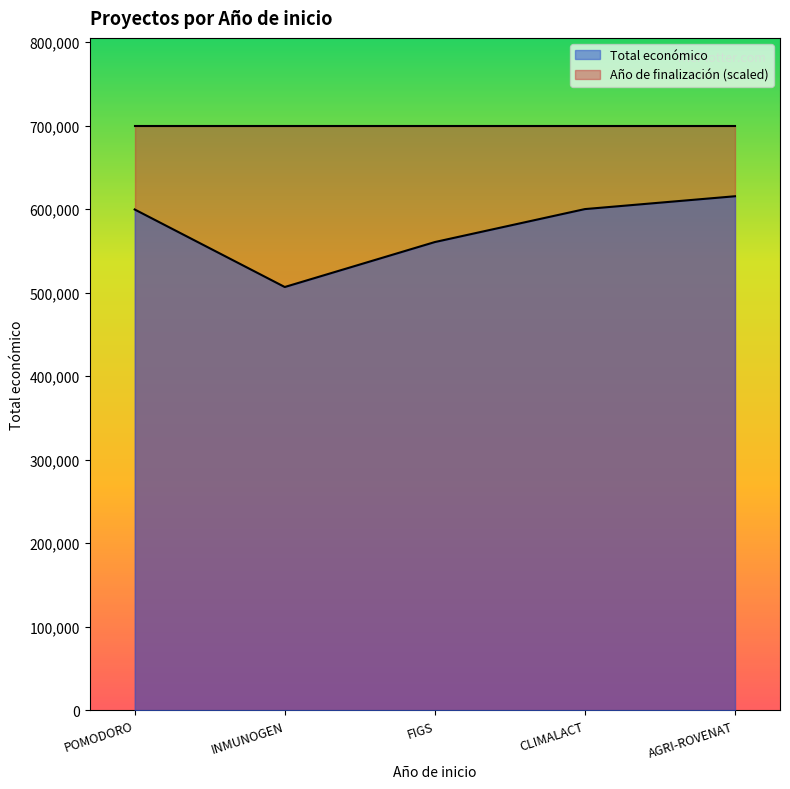

Does the chart have visible grid lines?

No